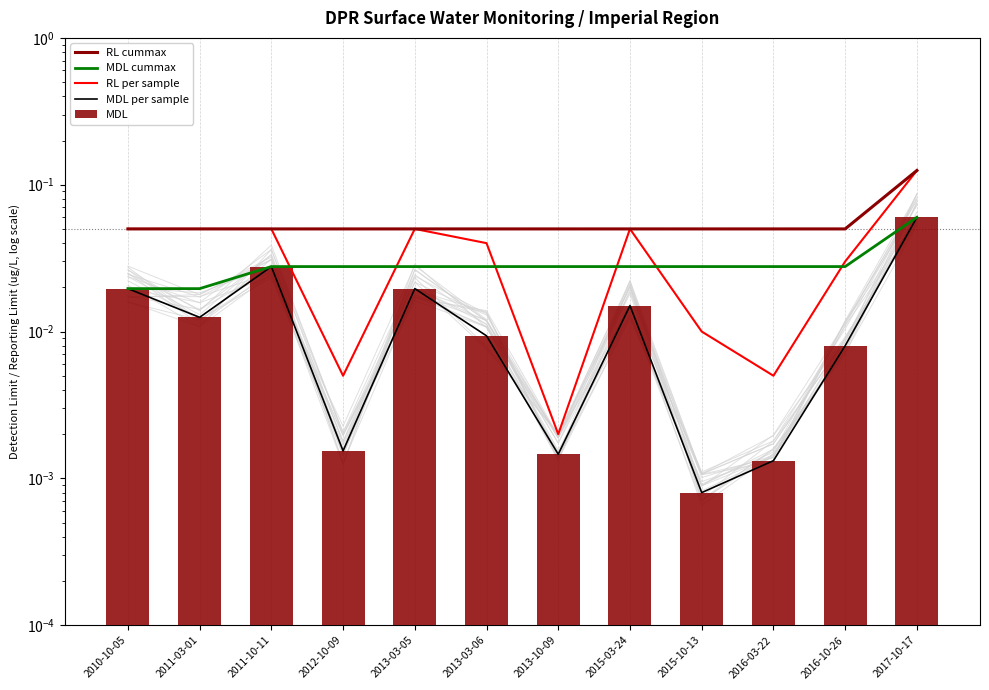

At how many categories does at least one series exceed 0?

12